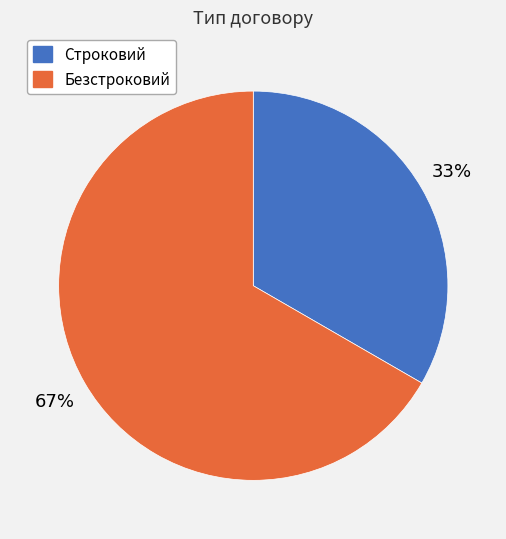

To the nearest percent, what percentage of the pie is Безстроковий?

67%